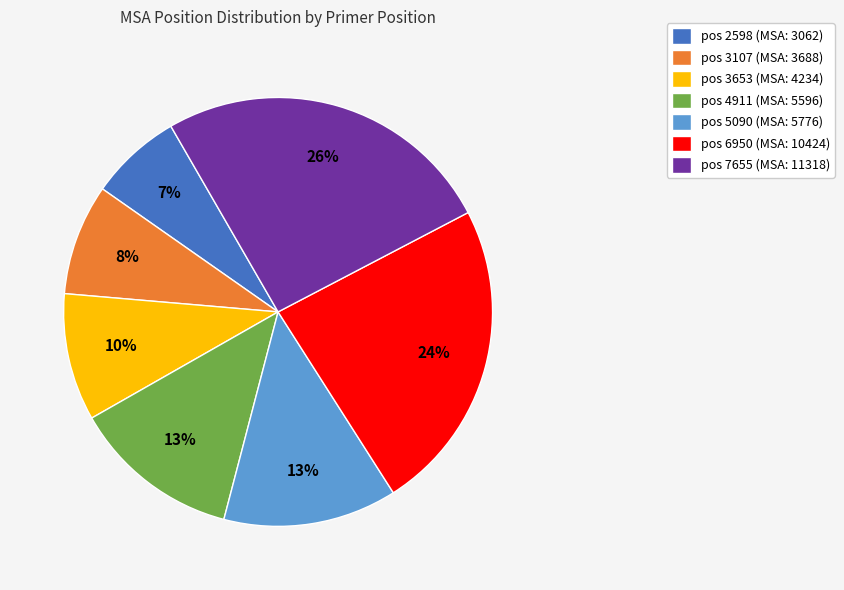

Is there a majority slice in this chart?

No